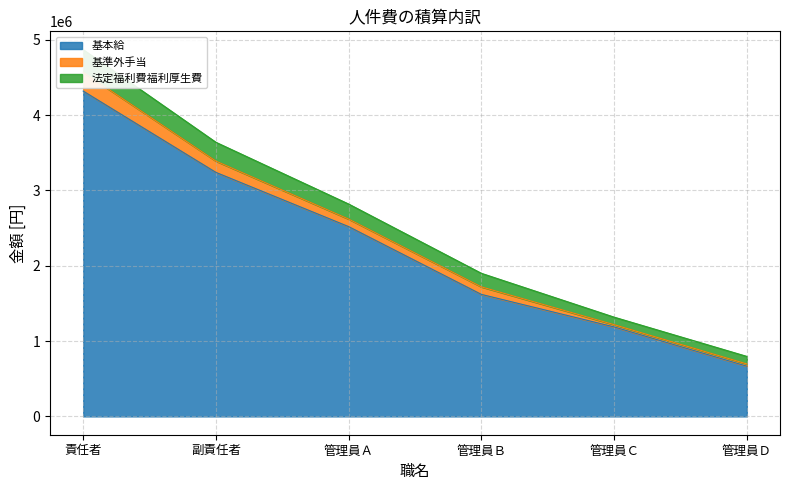

Is it true that 法定福利費福利厚生費 equals 180000 at 管理員Ｂ?

True